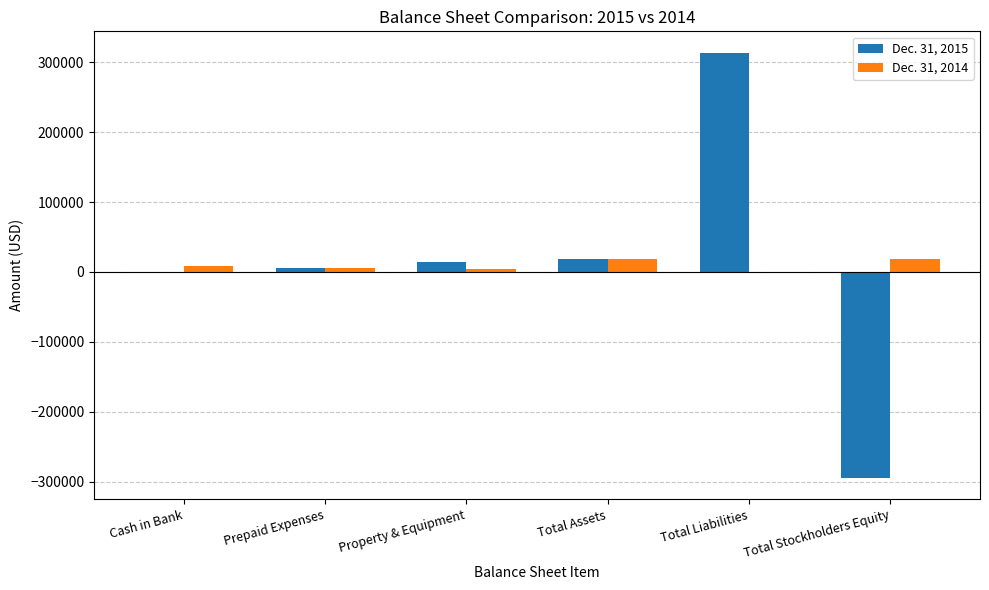

Is the value of Dec. 31, 2015 at Cash in Bank greater than the value of Dec. 31, 2014 at Total Assets?

No